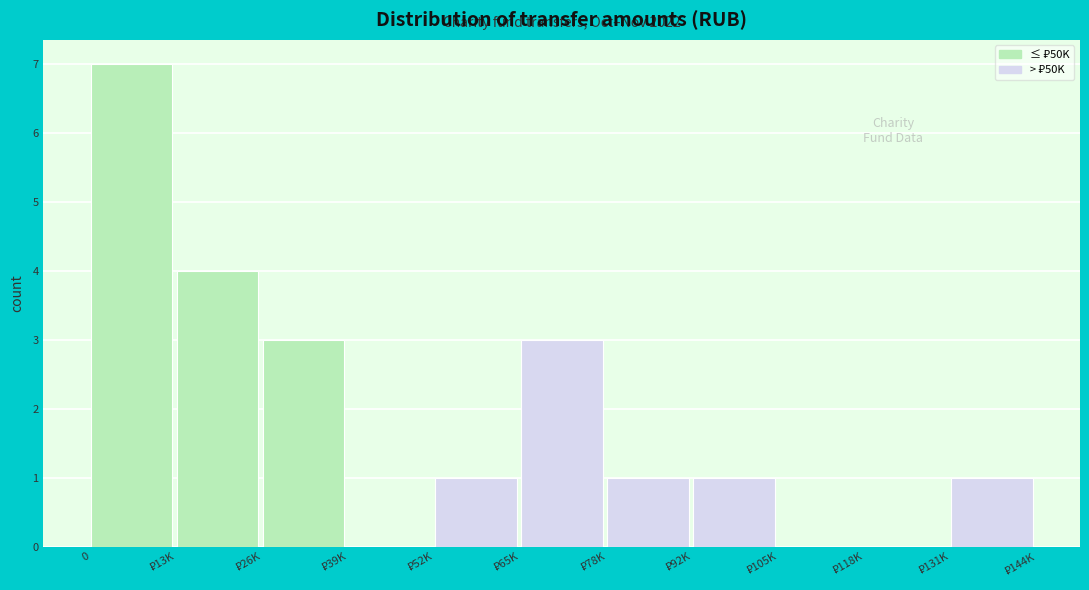

What is the maximum value shown in the chart?

7